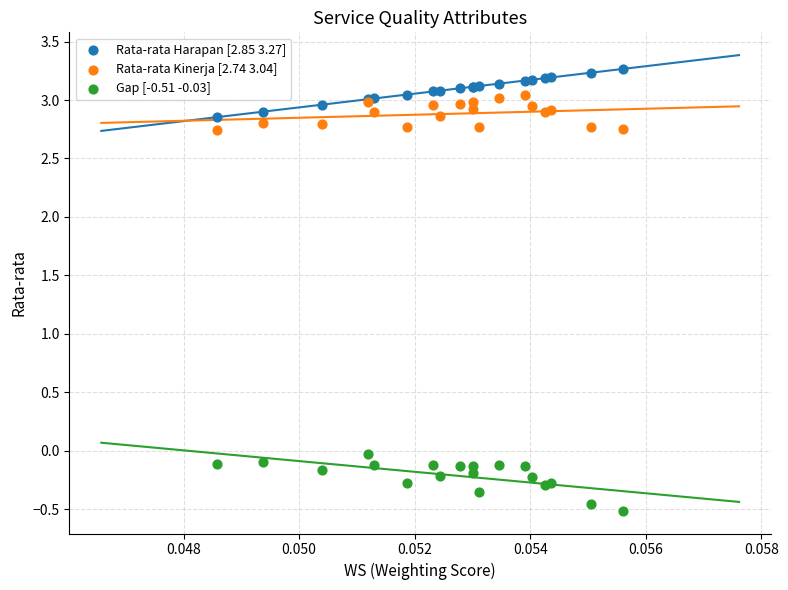

Which series contains the highest Y value?

Rata-rata Harapan [2.85 3.27]